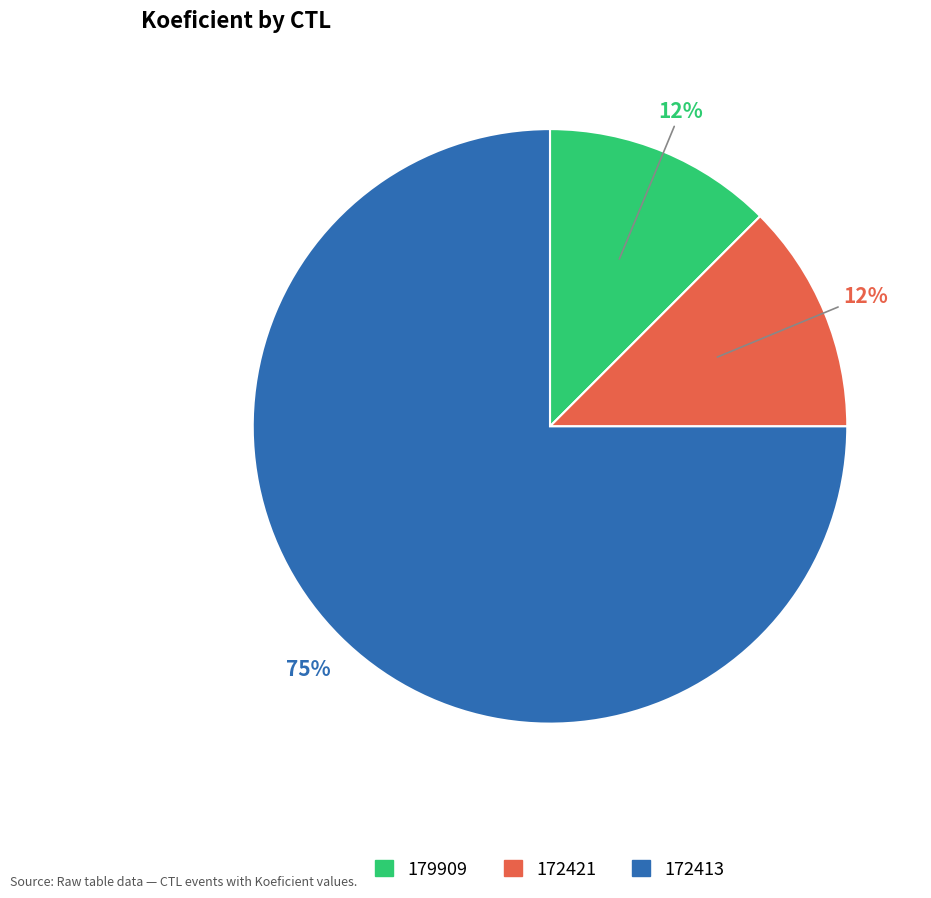

Is the sum of 172421 and 179909 greater than half?

No